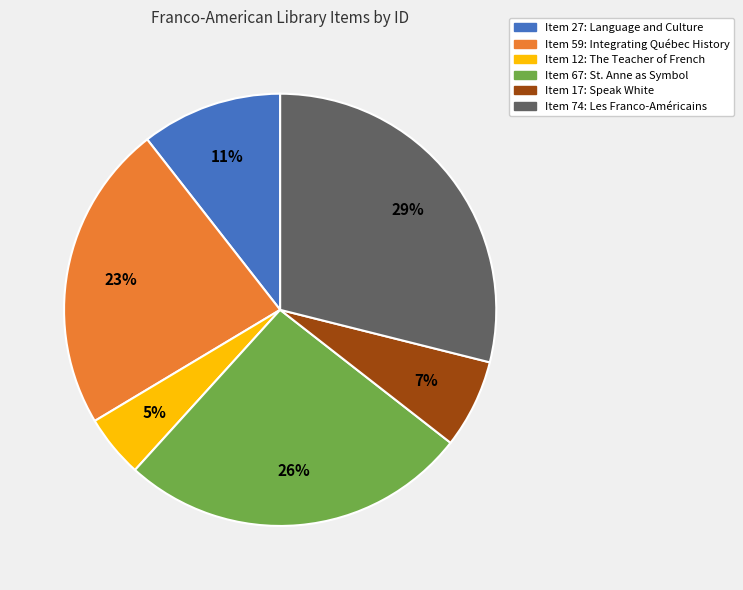

Which category has the smallest portion of the pie?

Item 12: The Teacher of French